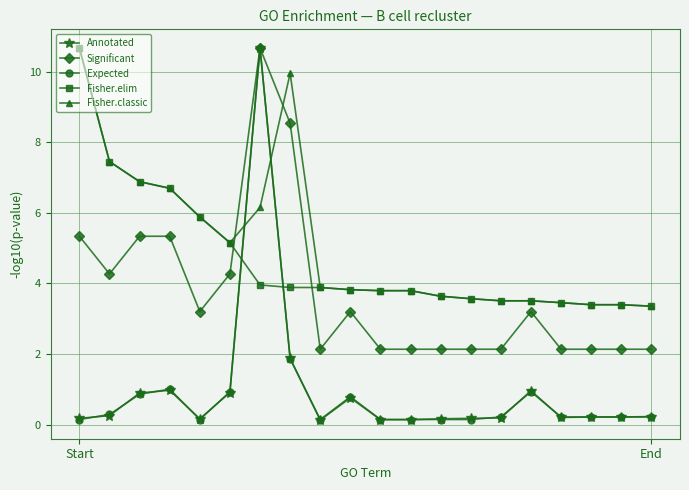

How many lines are shown in the chart?

5